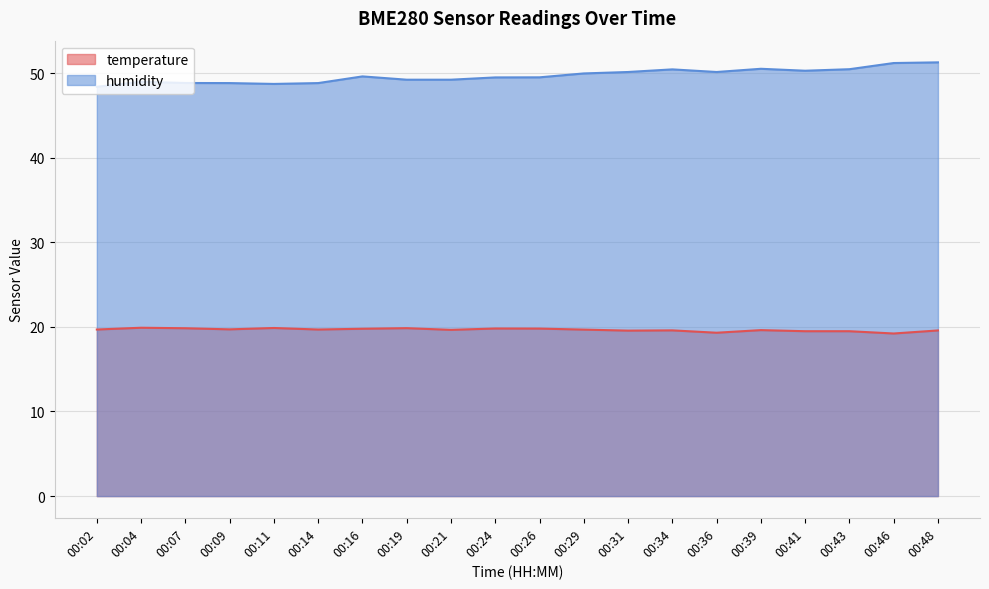

What is the value of the temperature point at the 1st from the left?

19.7